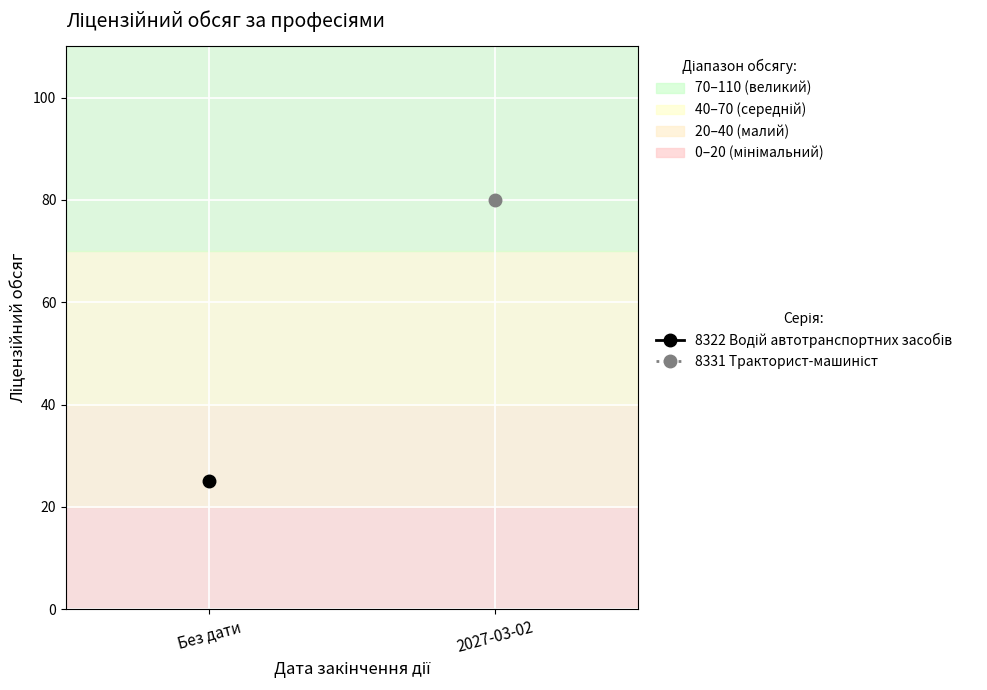

Is the value of 8331 Тракторист-машиніст at Без дати greater than the value of 8322 Водій автотранспортних засобів at Без дати?

No